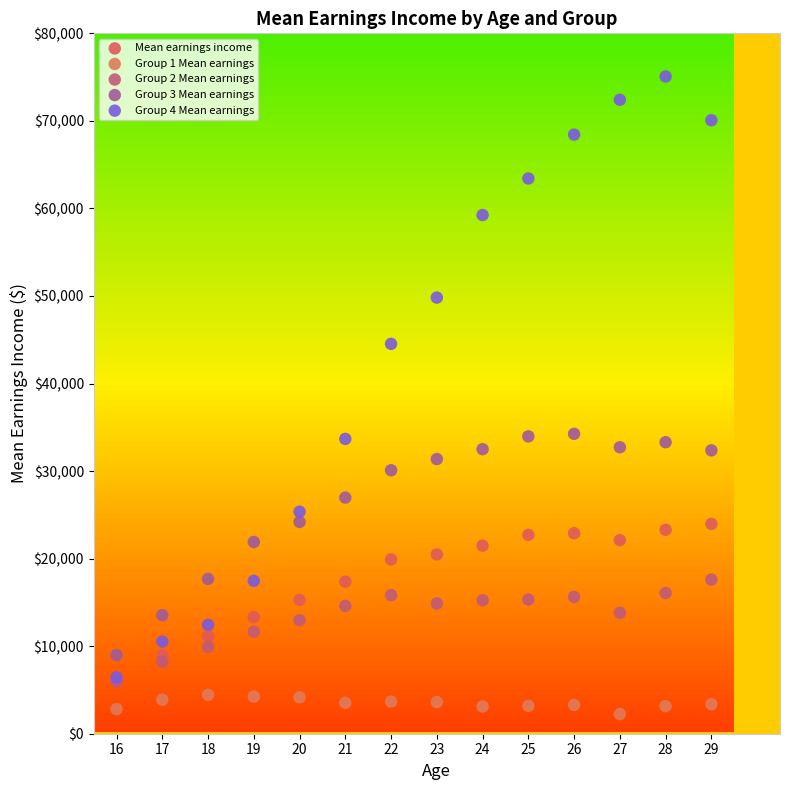

Which series contains the lowest Y value?

Group 1 Mean earnings